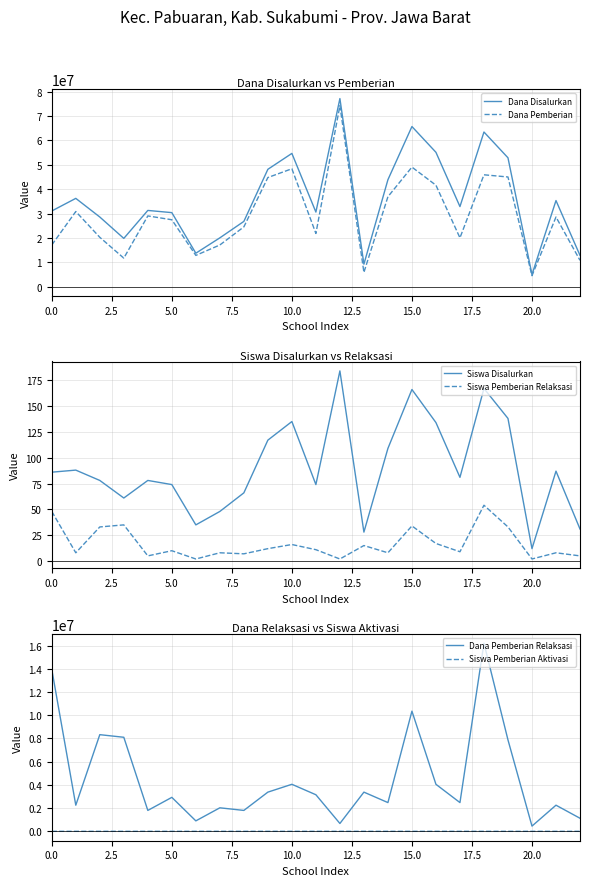

The value of Dana Pemberian Relaksasi at 10.0 is 401902. True or false?

False